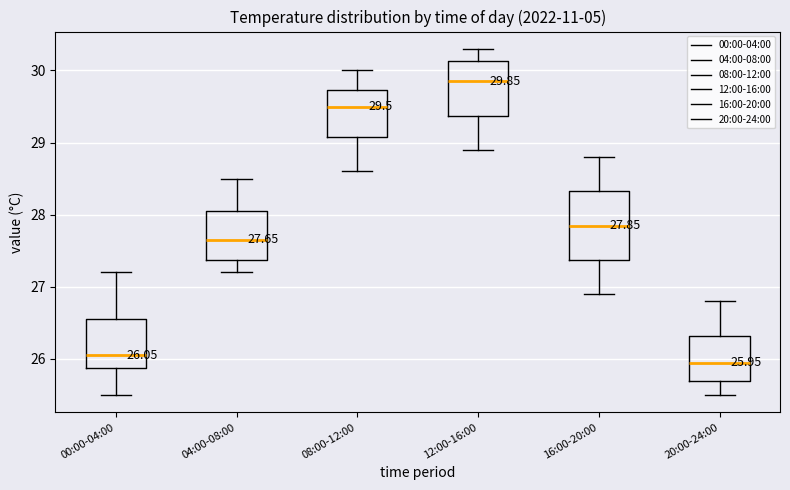

Comparing the boxes themselves (not the whiskers), which one is the tallest?

16:00-20:00